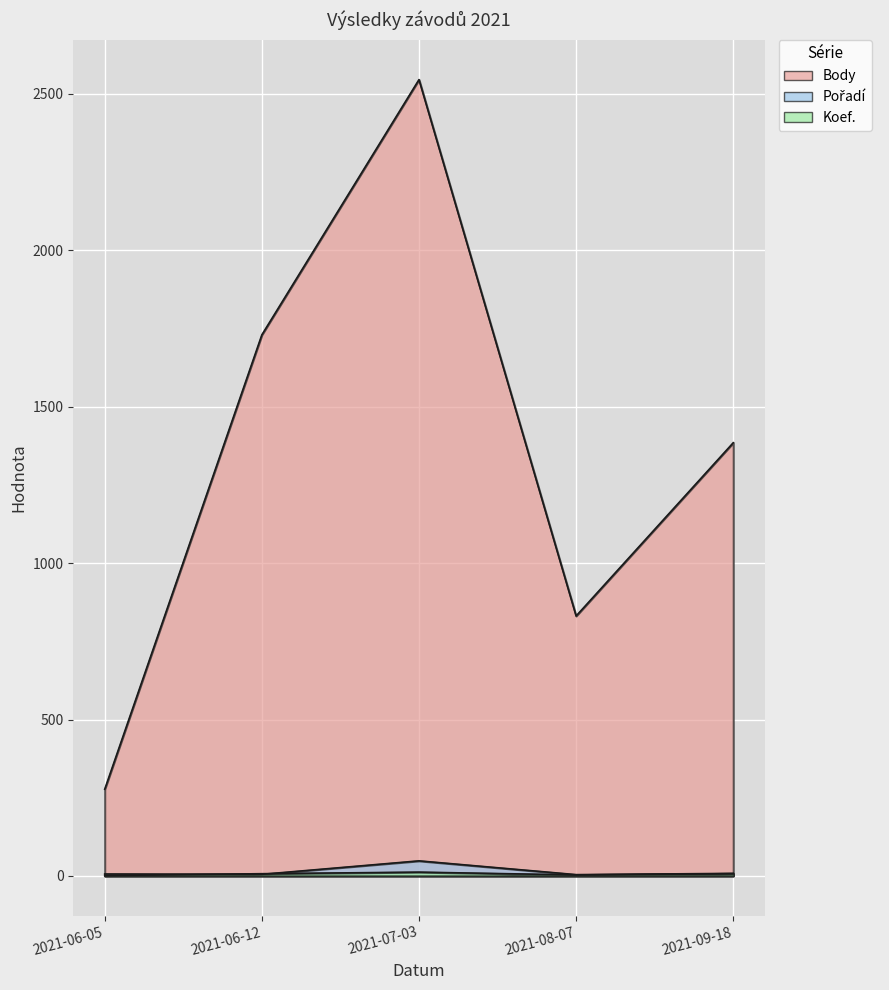

At which category does the chart reach its minimum across all series?

2021-06-05